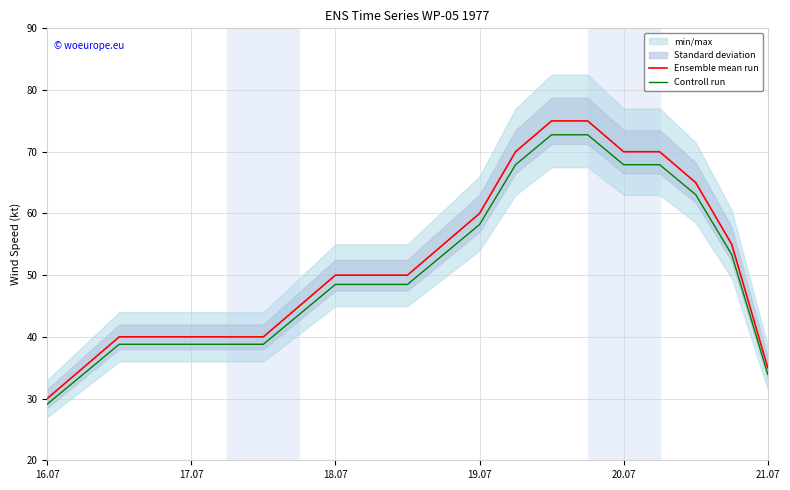

True or false: Ensemble mean run and Controll run cross at least once.

False